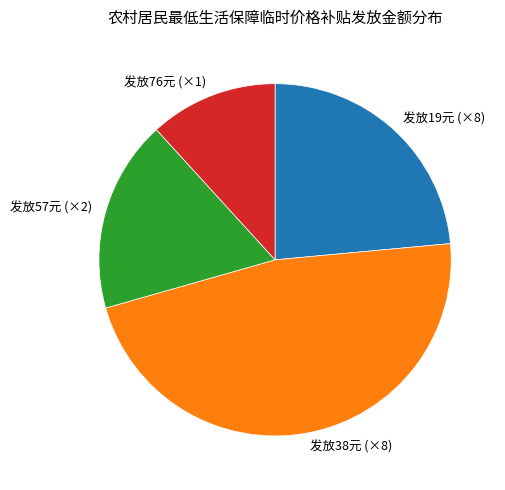

Which slice is the largest?

发放38元 (×8)